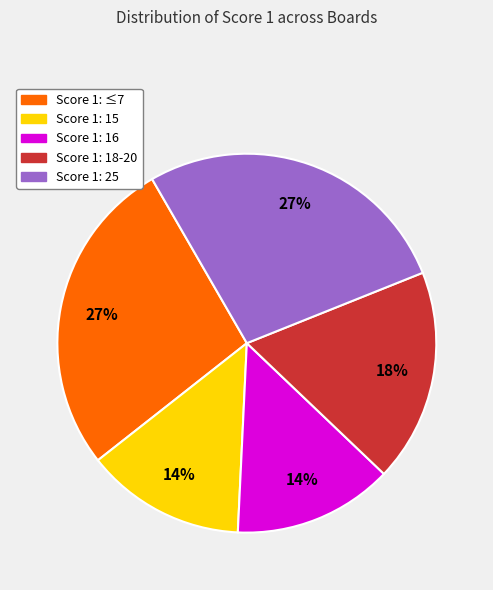

Is there any slice that represents more than half of the pie?

No